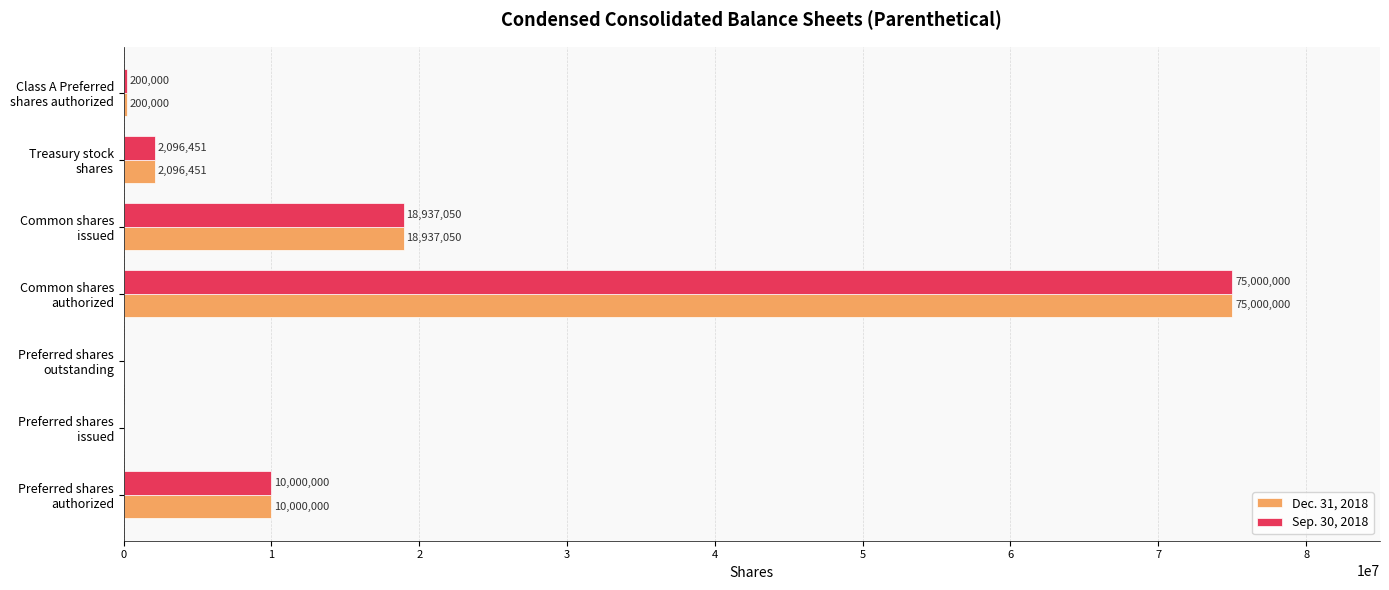

What are all the series names shown in the legend?

Dec. 31, 2018, Sep. 30, 2018